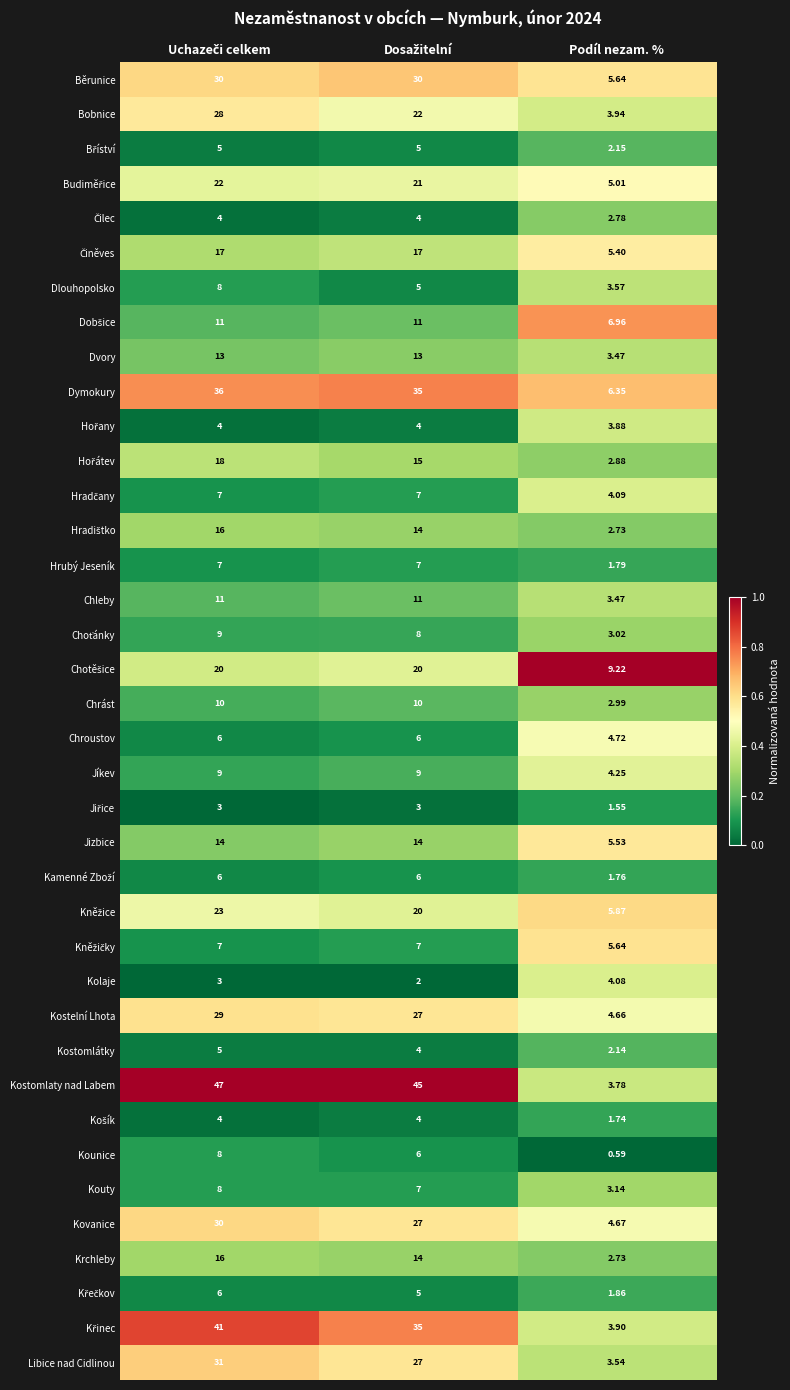

Which series has the widest spread of values?

Kostomlaty nad Labem